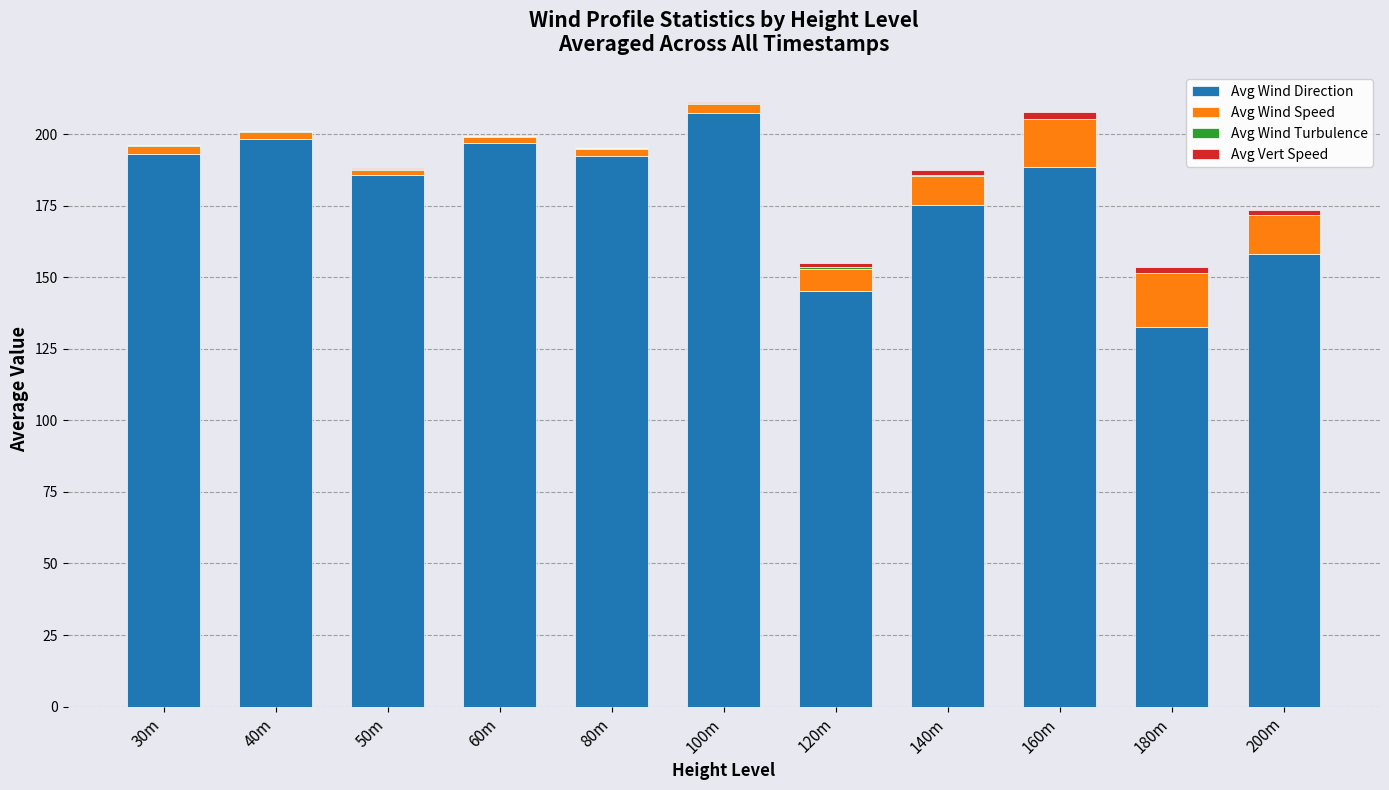

Where is Avg Wind Direction nearest to the value 170?

140m